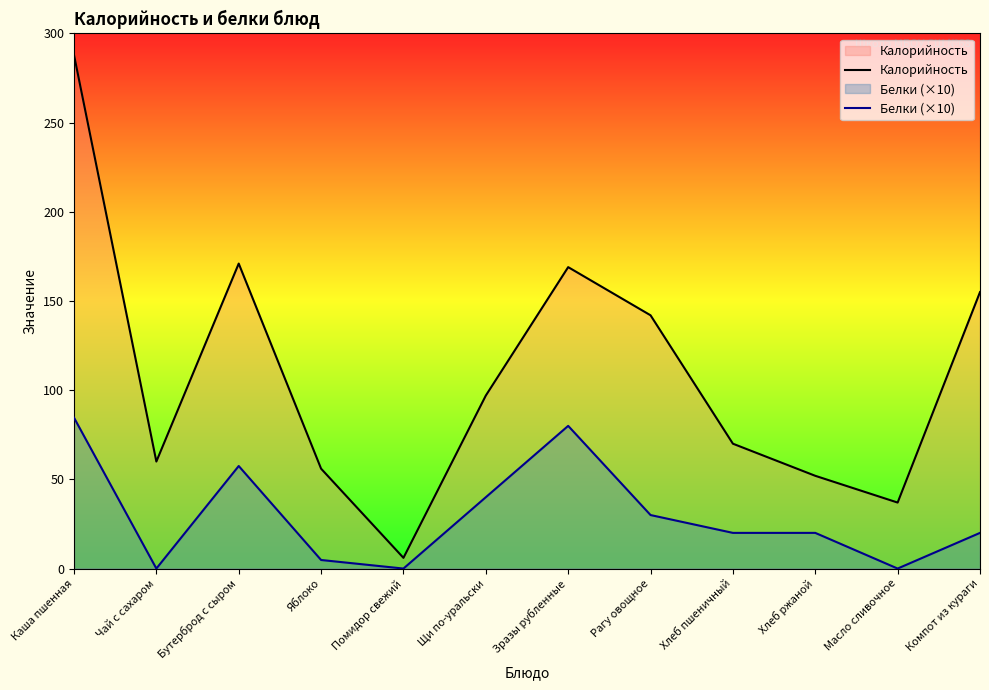

At which category does the chart reach its peak across all series?

Каша пшенная